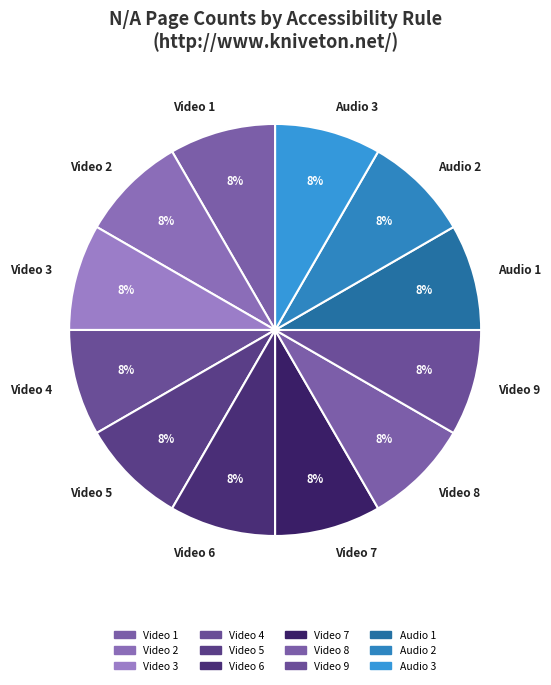

True or false: Video 9 accounts for 3% of the total.

False